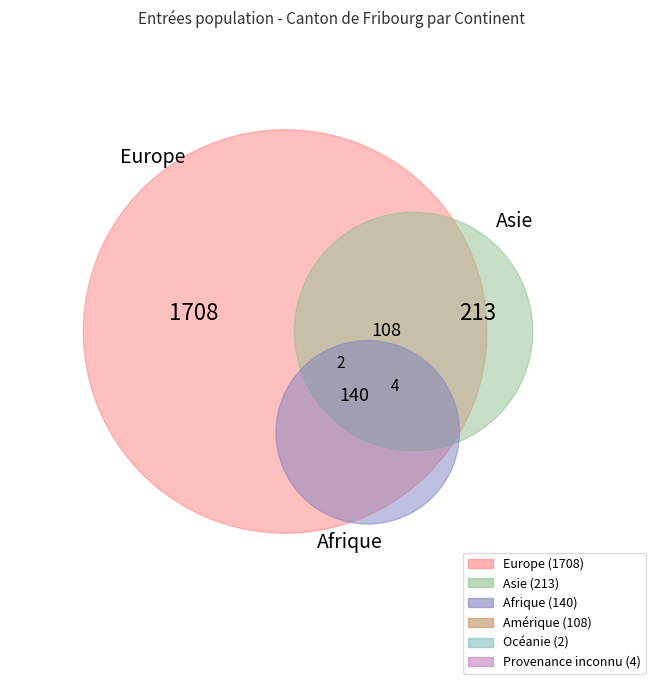

Rank the categories by value from highest to lowest.

Europe, Asie, Afrique, Amérique, Provenance inconnu, Océanie